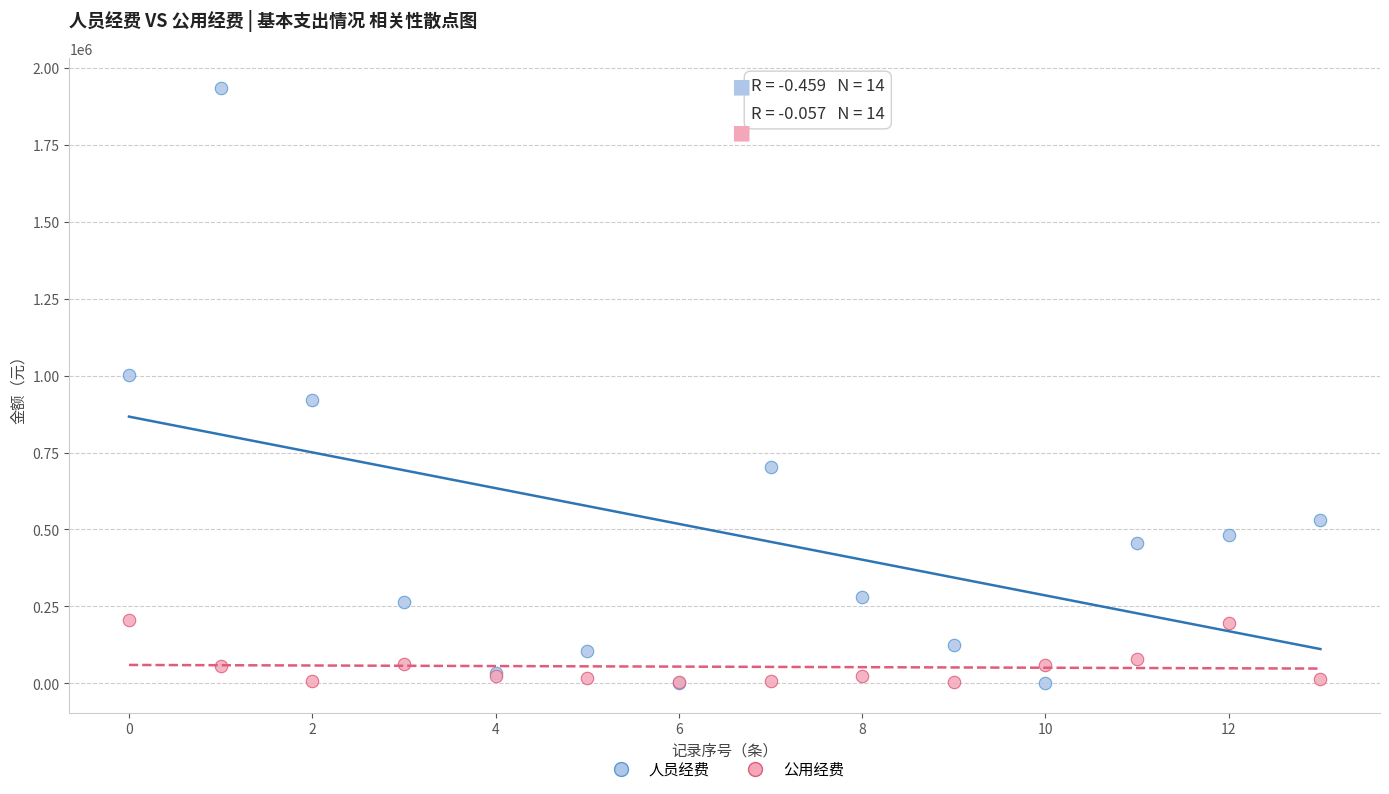

Which series has the widest spread of Y values?

人员经费